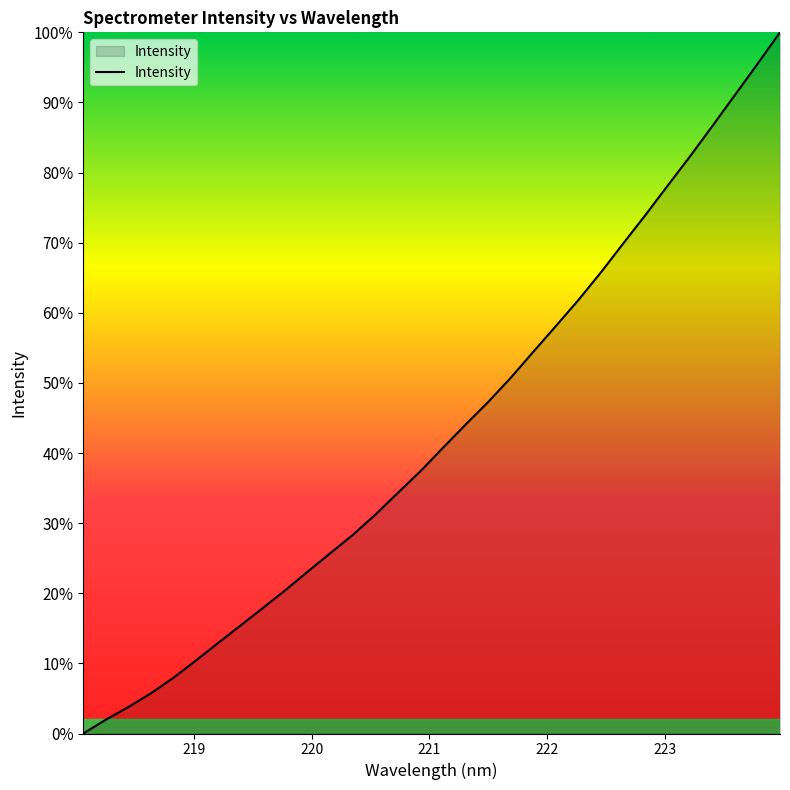

How many lines are shown in the chart?

1